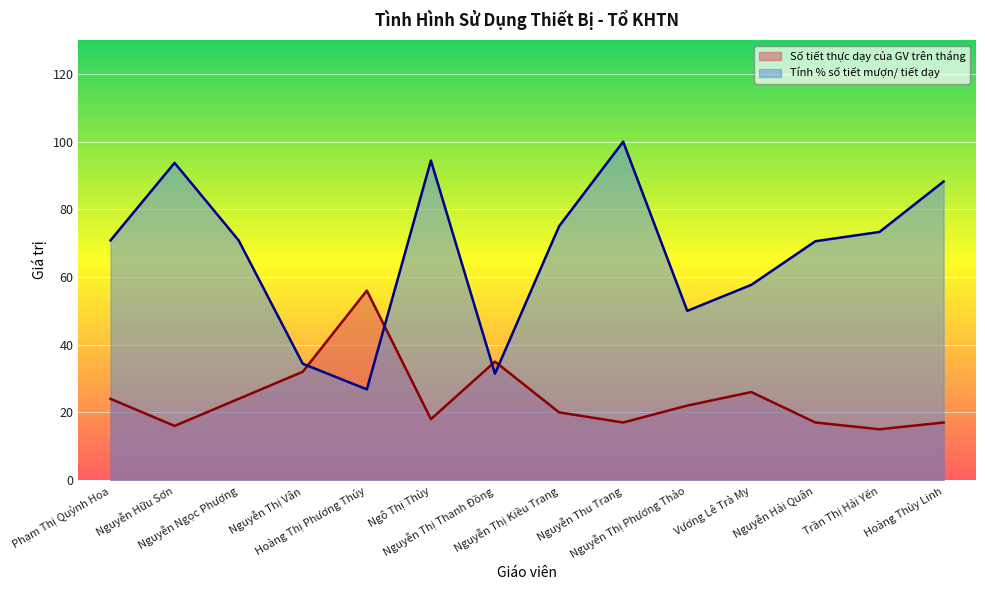

Rank the series by their maximum value, from lowest to highest.

Số tiết thực dạy của GV trên tháng, Tính % số tiết mượn/ tiết dạy